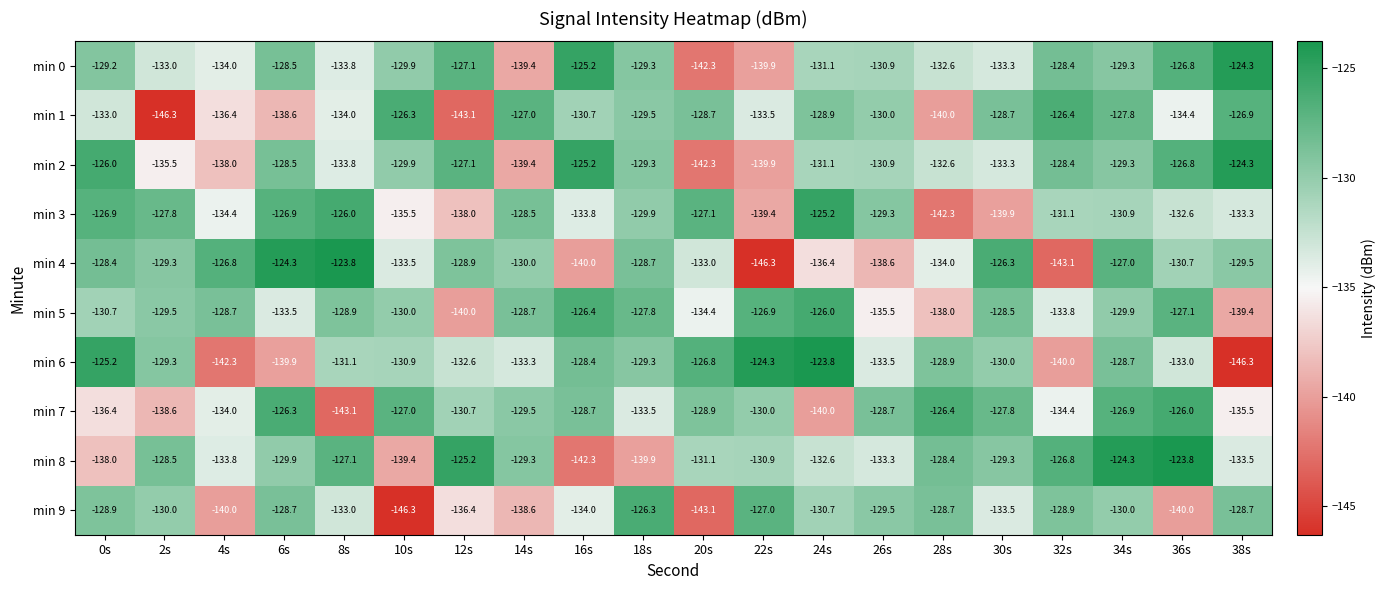

The value of min 6 at 10s is -70.7. True or false?

False